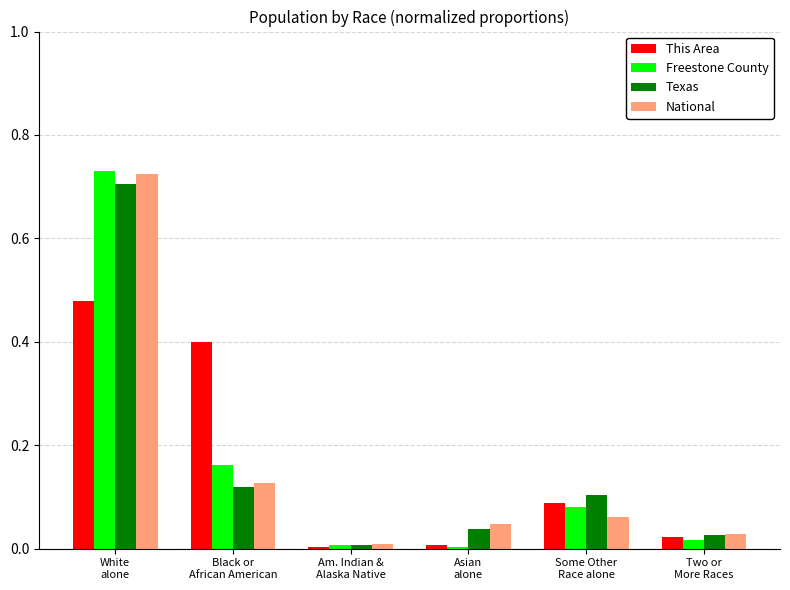

What is the sum of all This Area values?

1.0